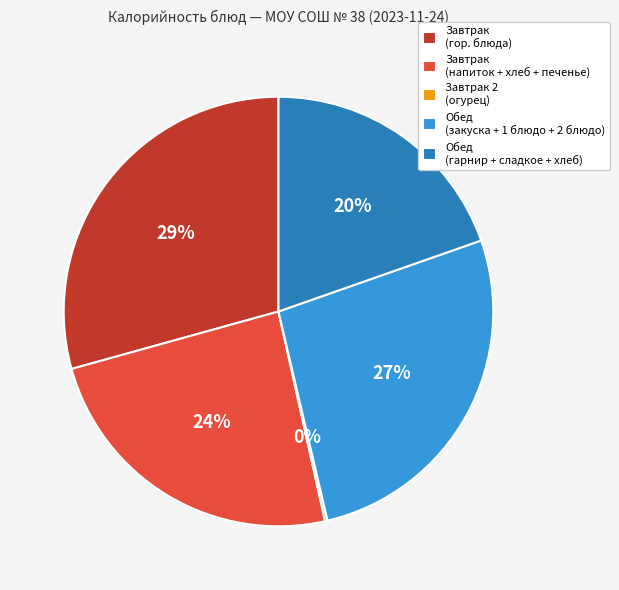

Which has a higher value, Завтрак (напиток + хлеб + печенье) or Обед (закуска + 1 блюдо + 2 блюдо)?

Обед (закуска + 1 блюдо + 2 блюдо)